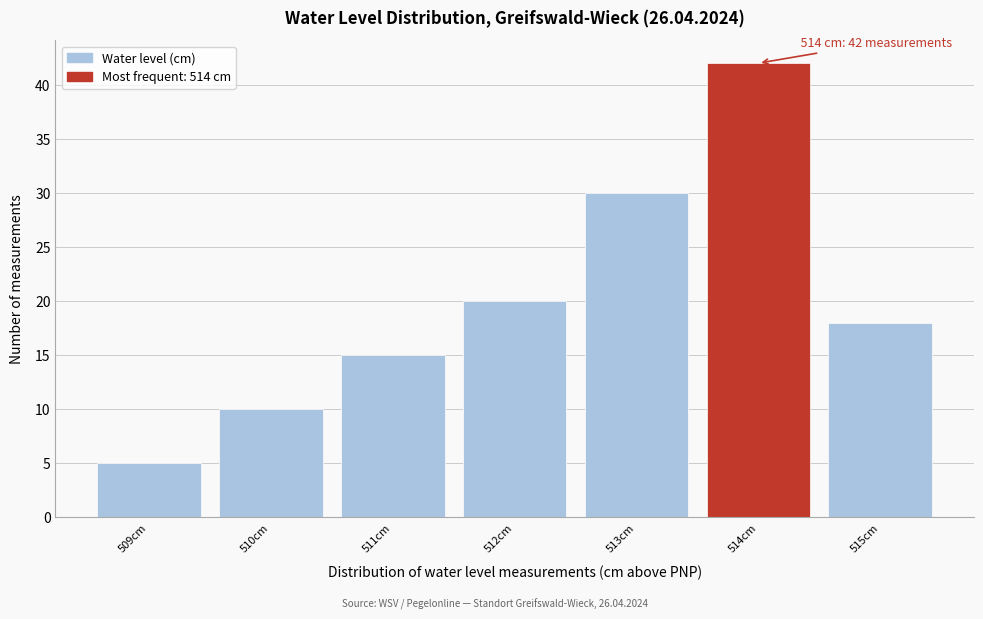

Which range on the x-axis has the tallest bar?

513.5 to 514.5